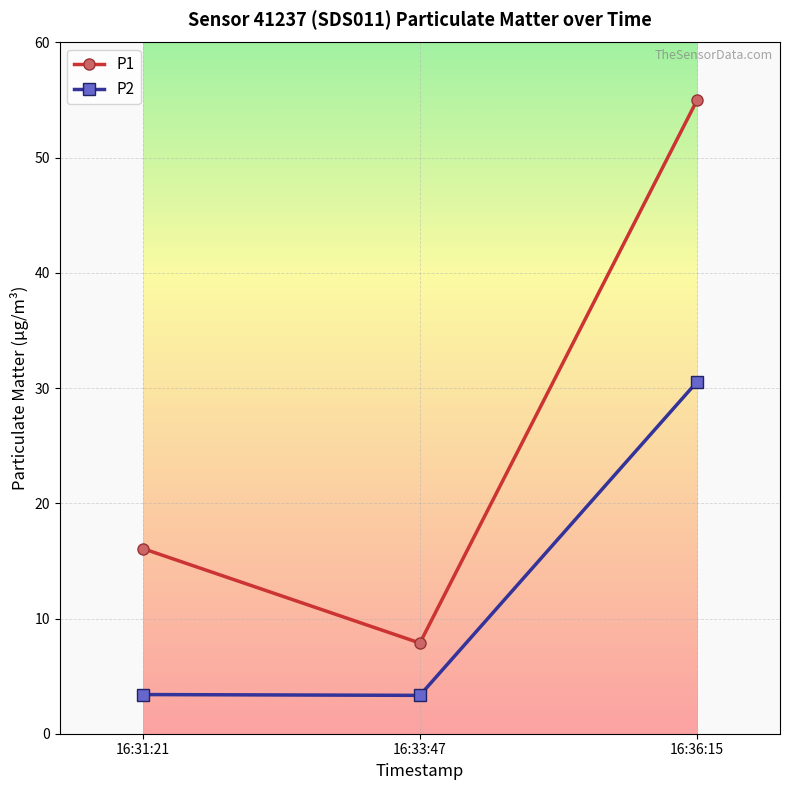

Which series has the largest total across all categories?

P1